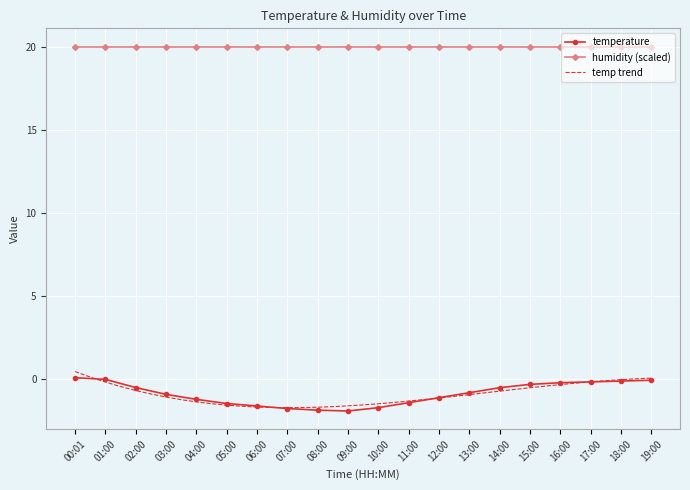

True or false: the data has more than 1 interior local peaks.

False